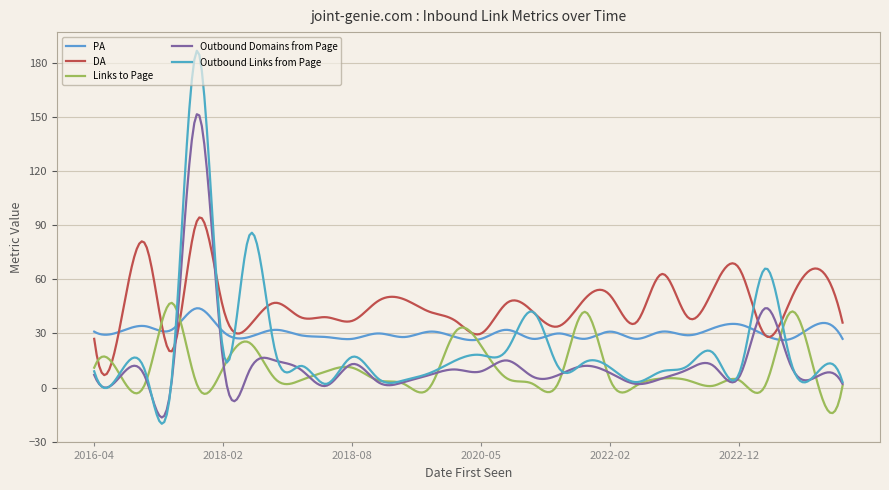

In Links to Page, how many points are higher than both neighbors (excluding endpoints)?

9